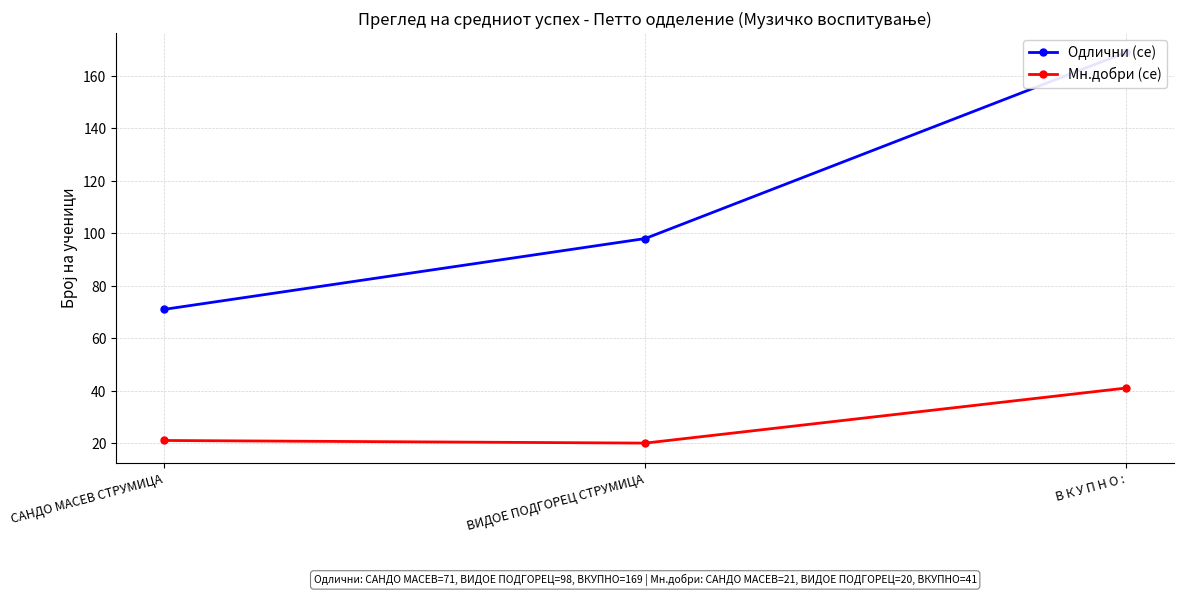

Rank the series at САНДО МАСЕВ СТРУМИЦА from highest to lowest value.

Одлични (се), Мн.добри (се)